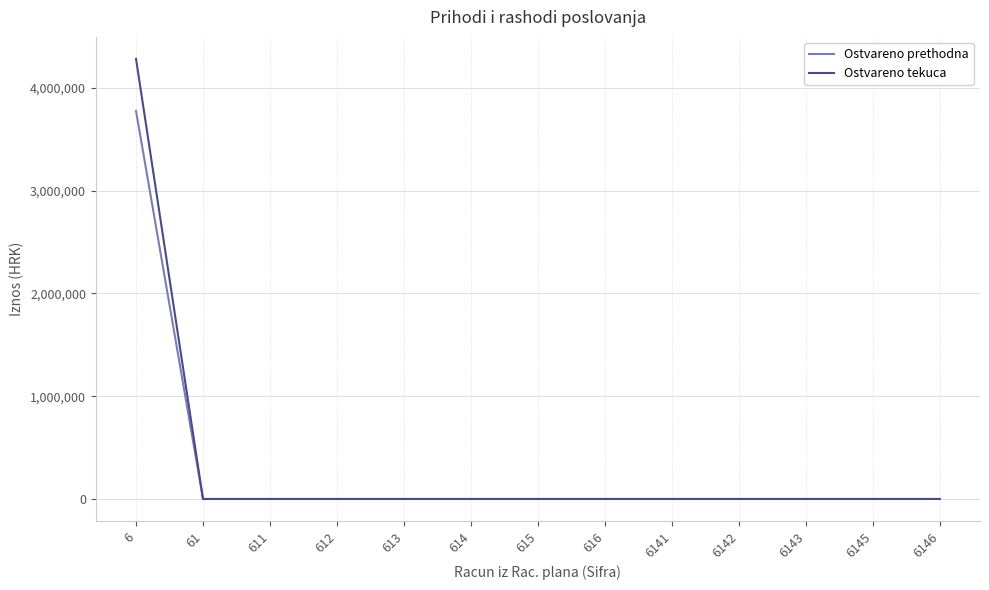

List the series in order of their overall mean, highest first.

Ostvareno tekuca, Ostvareno prethodna